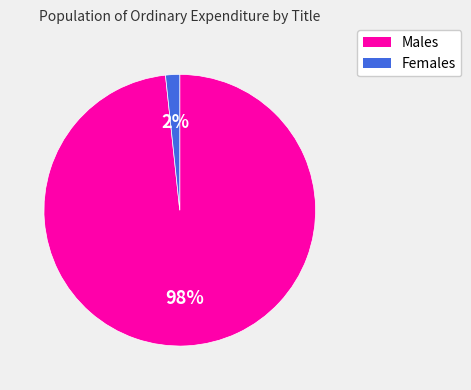

What is the smallest slice in the pie chart?

Females